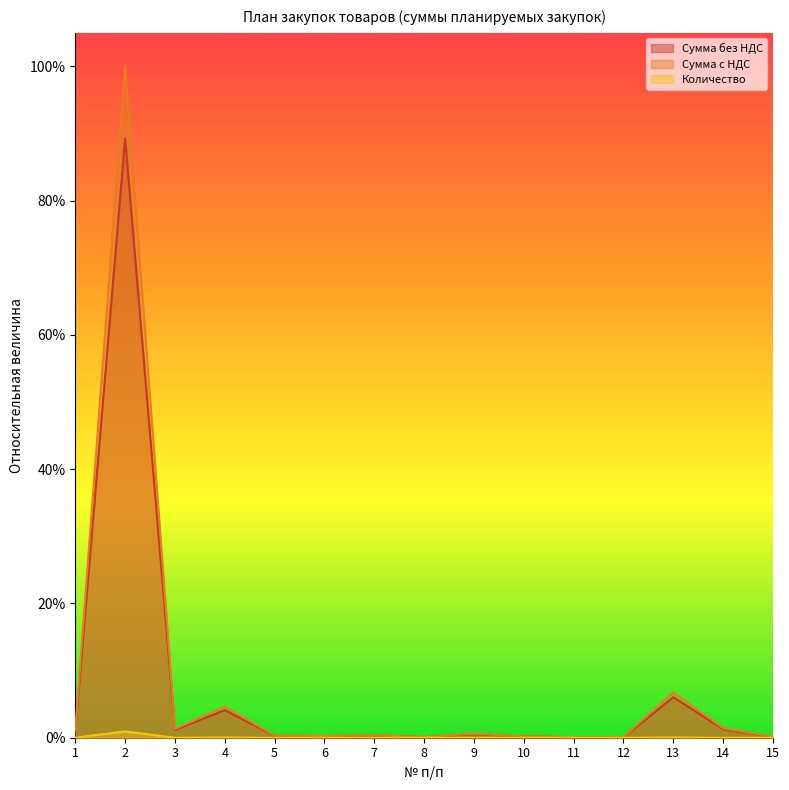

How many distinct data groups are displayed?

3